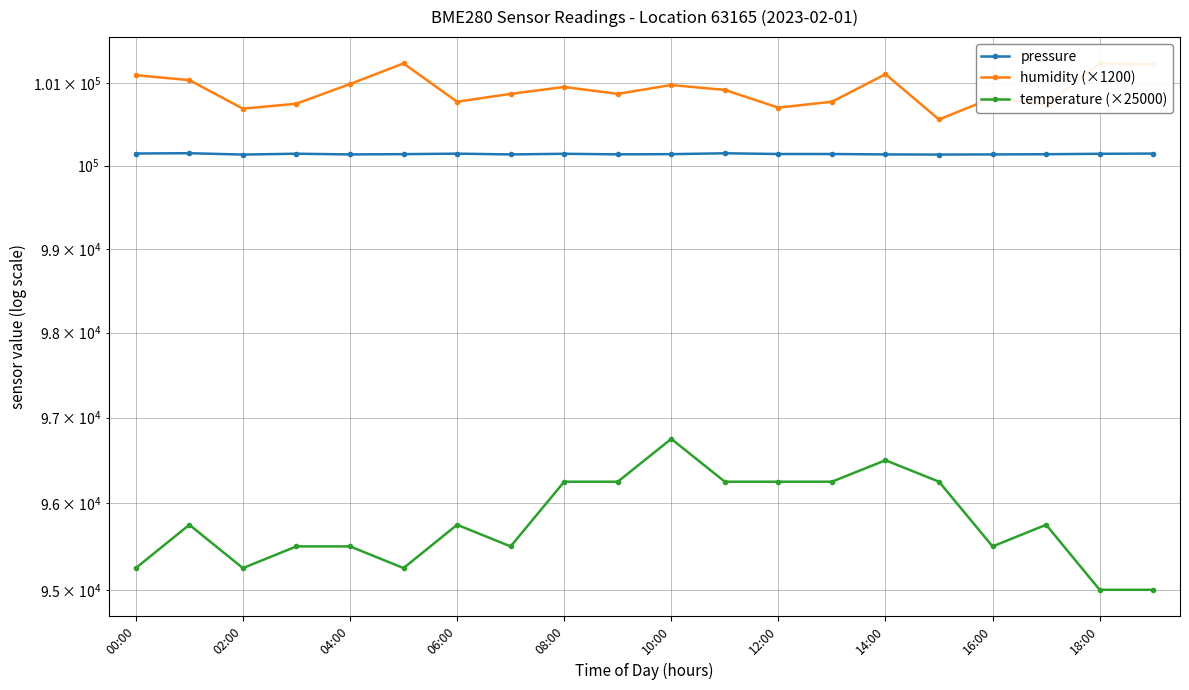

True or false: humidity (×1200) has more than 2 points higher than both neighbors.

True